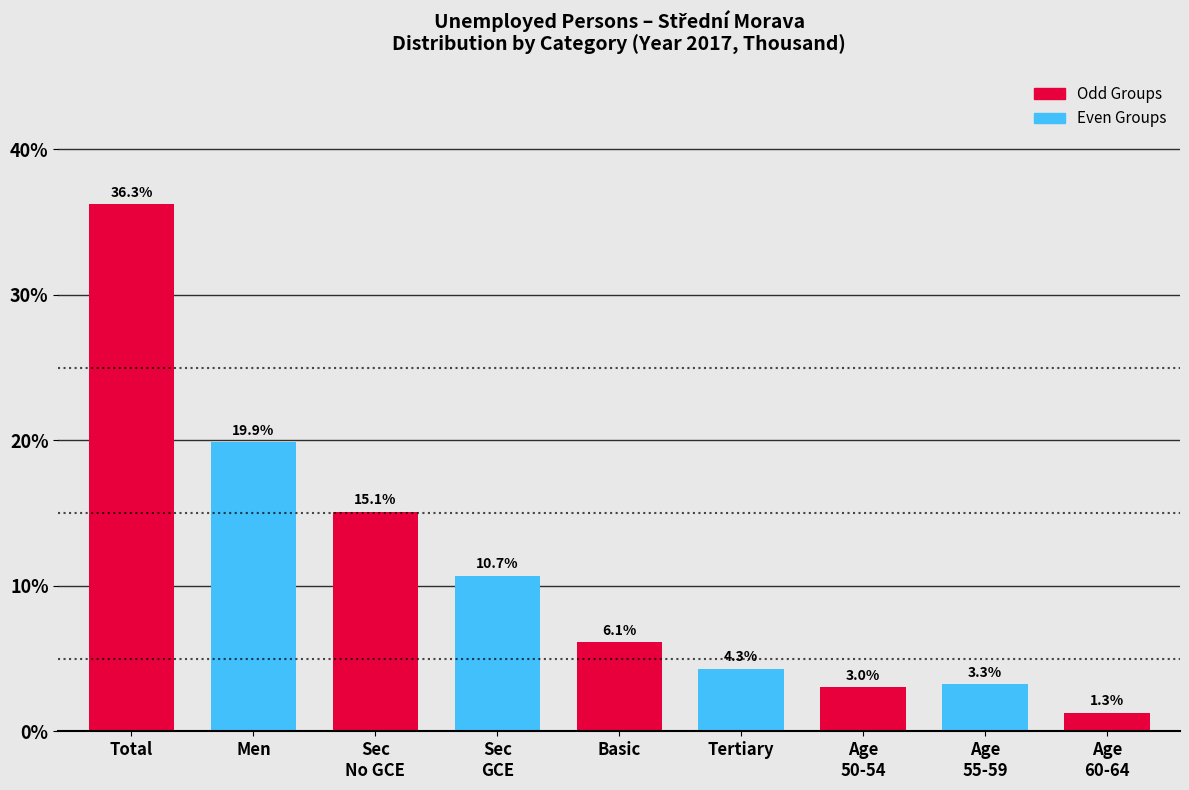

Reading right to left, extract all data points from this chart.

1.3	3.3	3.0	4.3	6.1	10.7	15.1	19.9	36.3